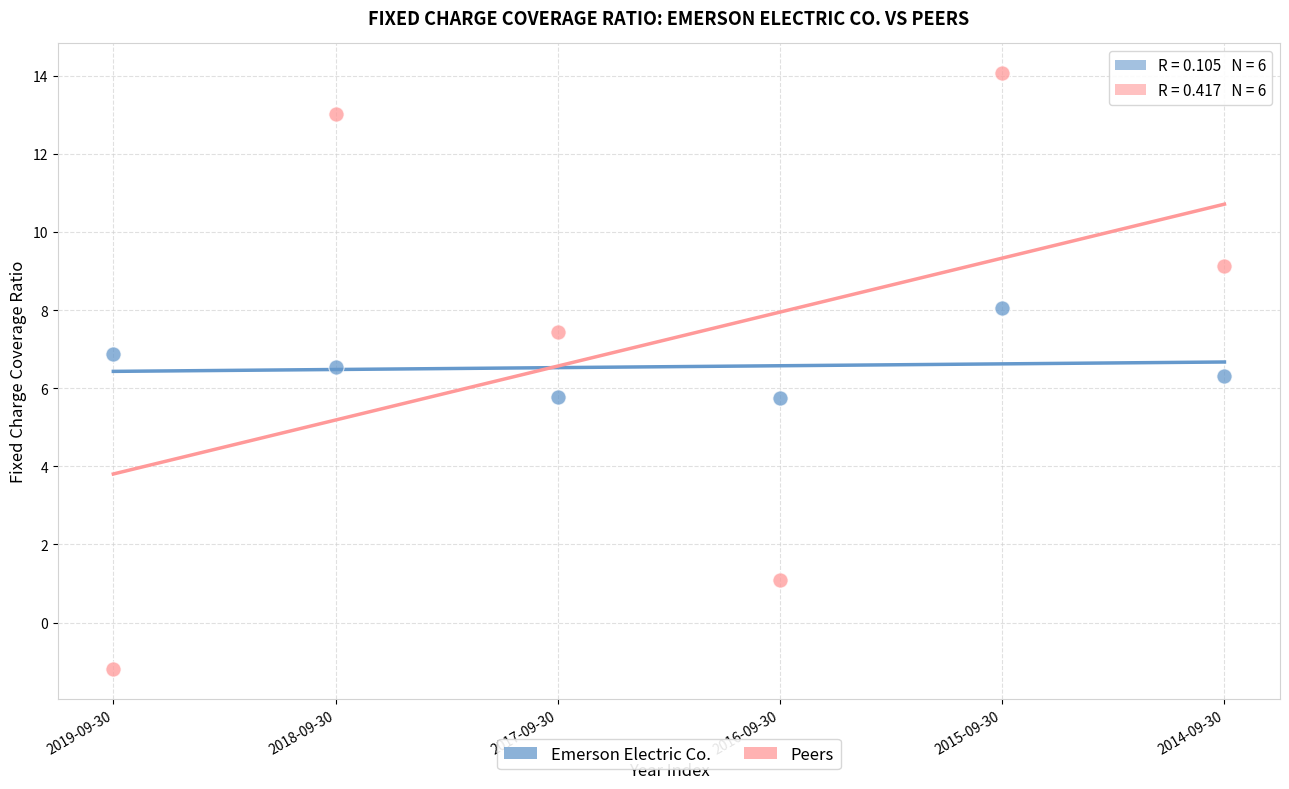

What are all the series names shown in the legend?

Emerson Electric Co., Peers